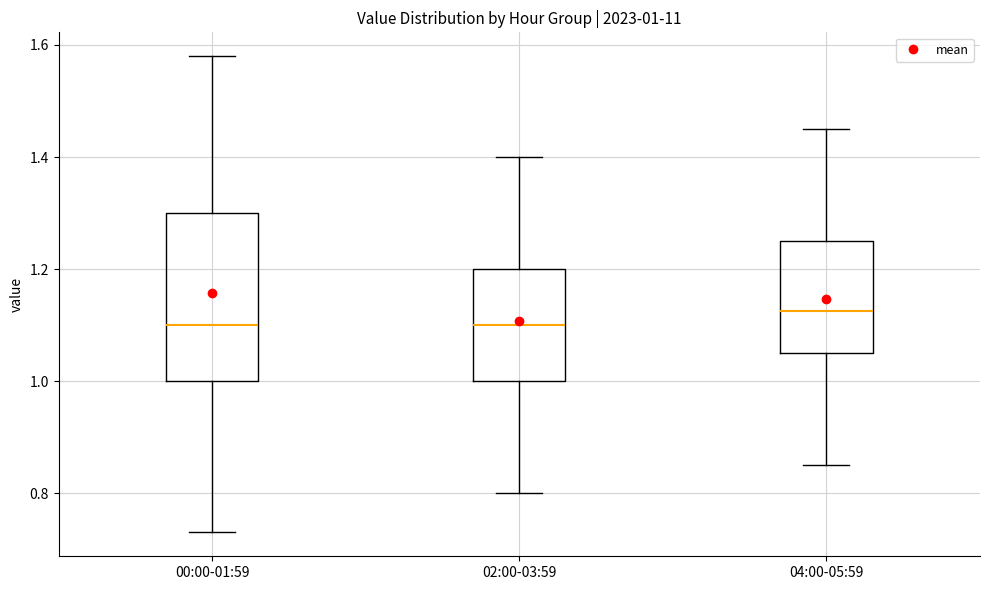

Which box is the tallest, from its lower edge to its upper edge?

00:00-01:59